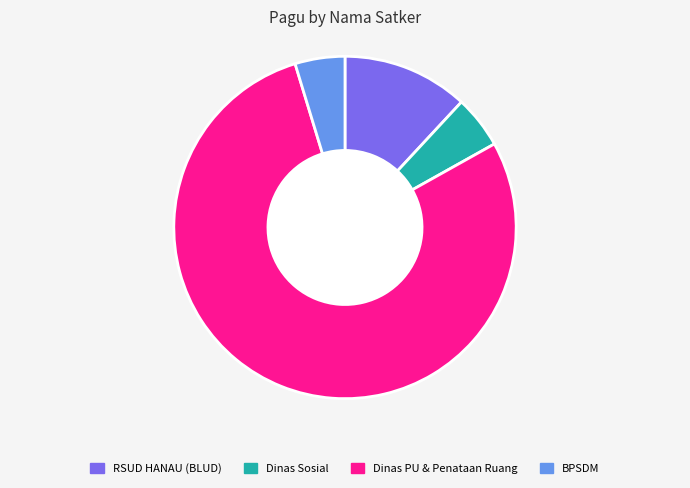

Is there any slice that represents more than half of the pie?

Yes